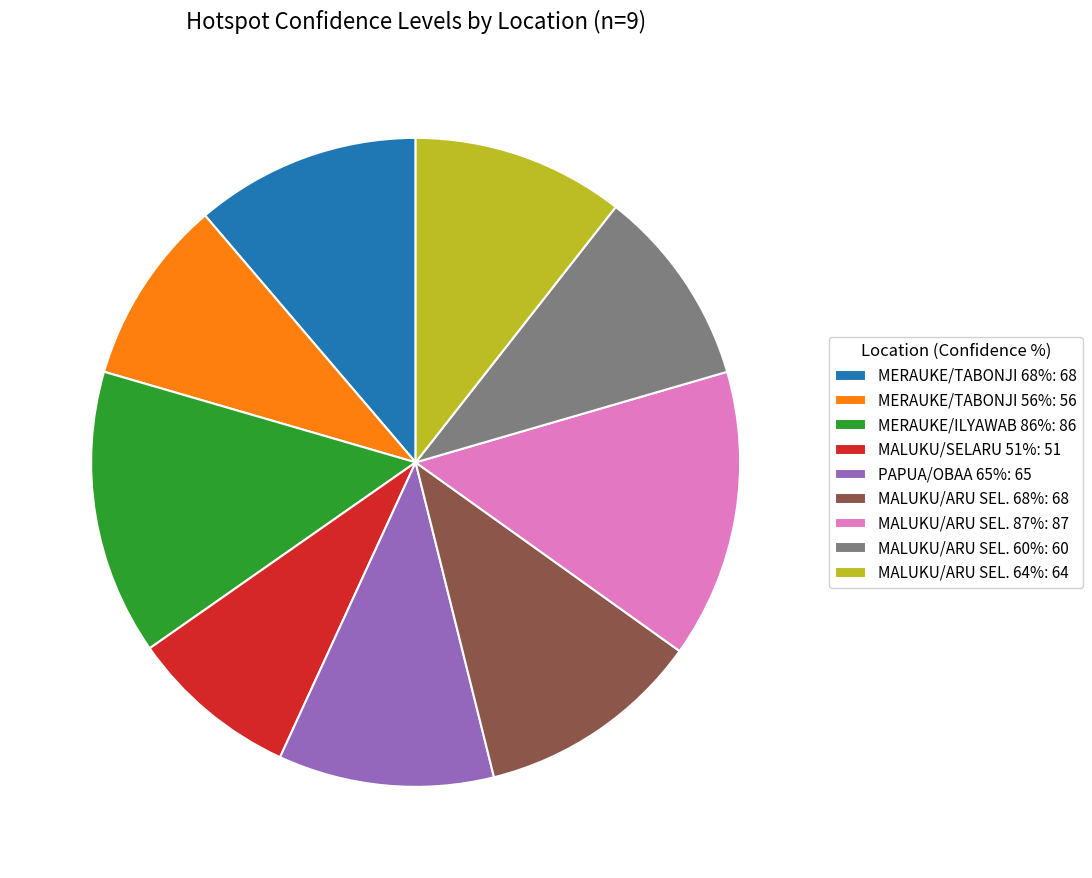

How many slices are in this pie chart?

9